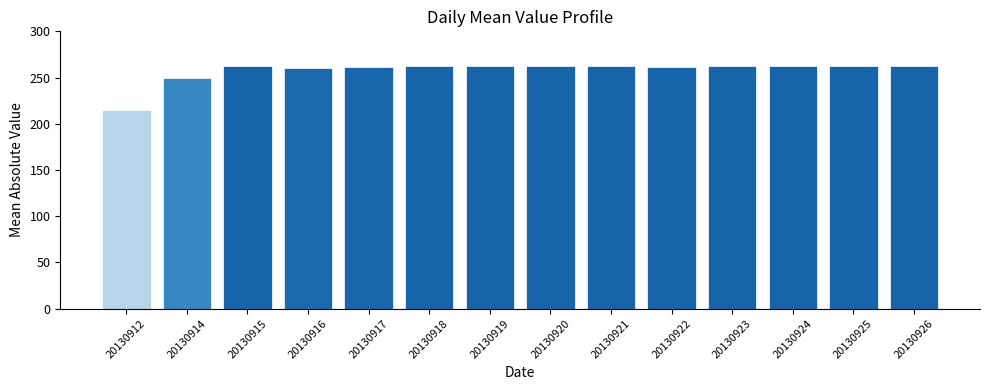

Does the chart contain stacked bars?

No